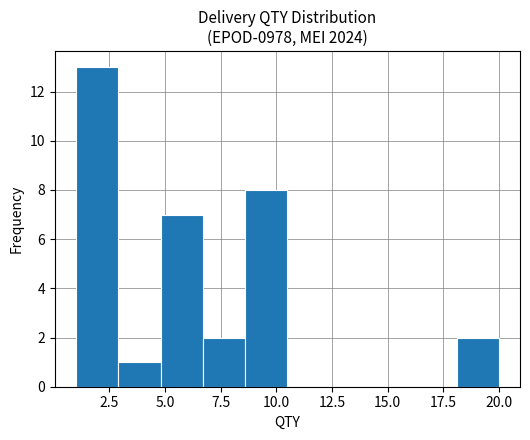

Around what value on the x-axis is the tallest bar? Give the approximate position of its centre, as read against the axis.

2.0